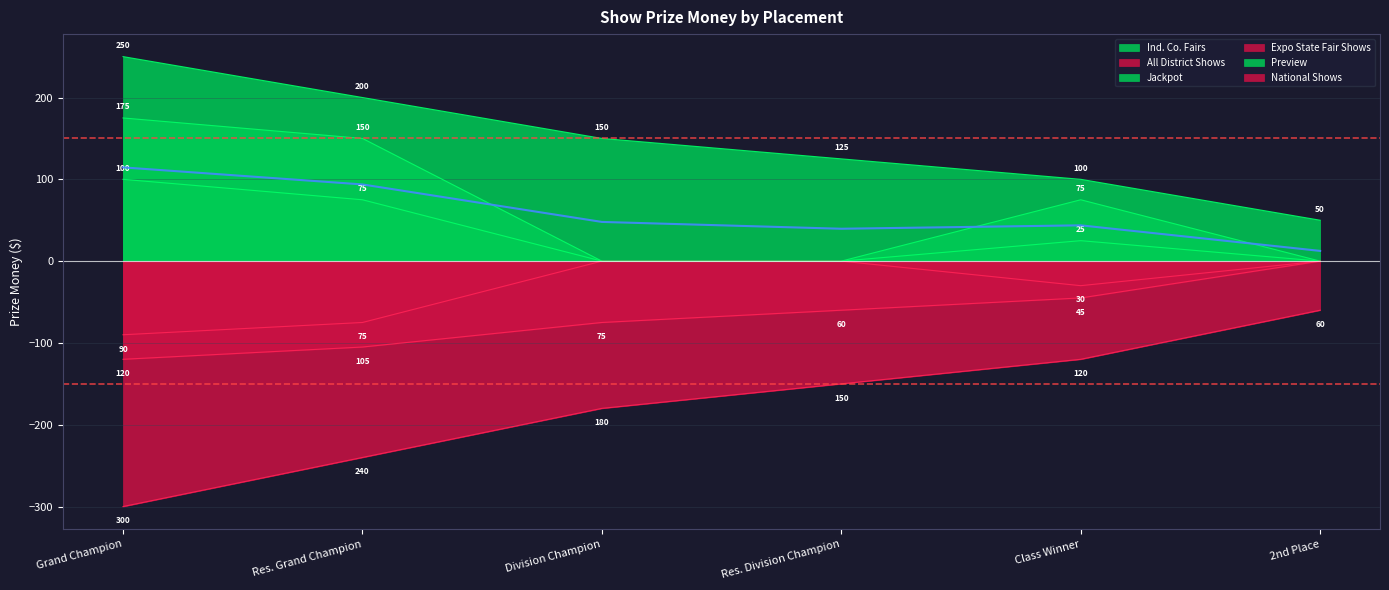

Count the Preview values in the range 100 to 200.

4